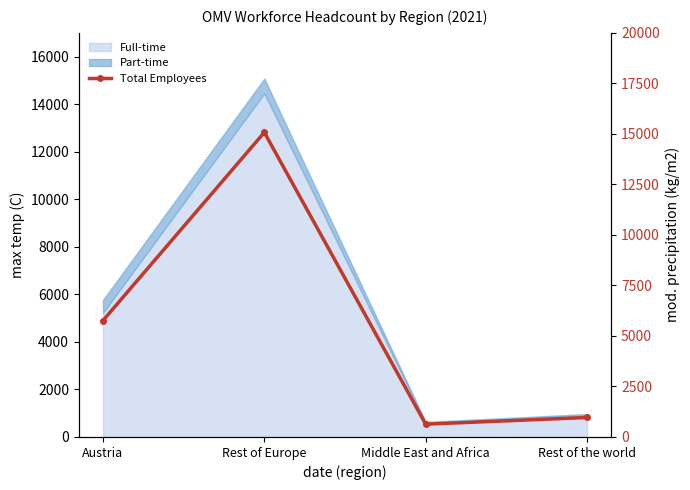

At which label does the data first exceed 5762?

Rest of Europe